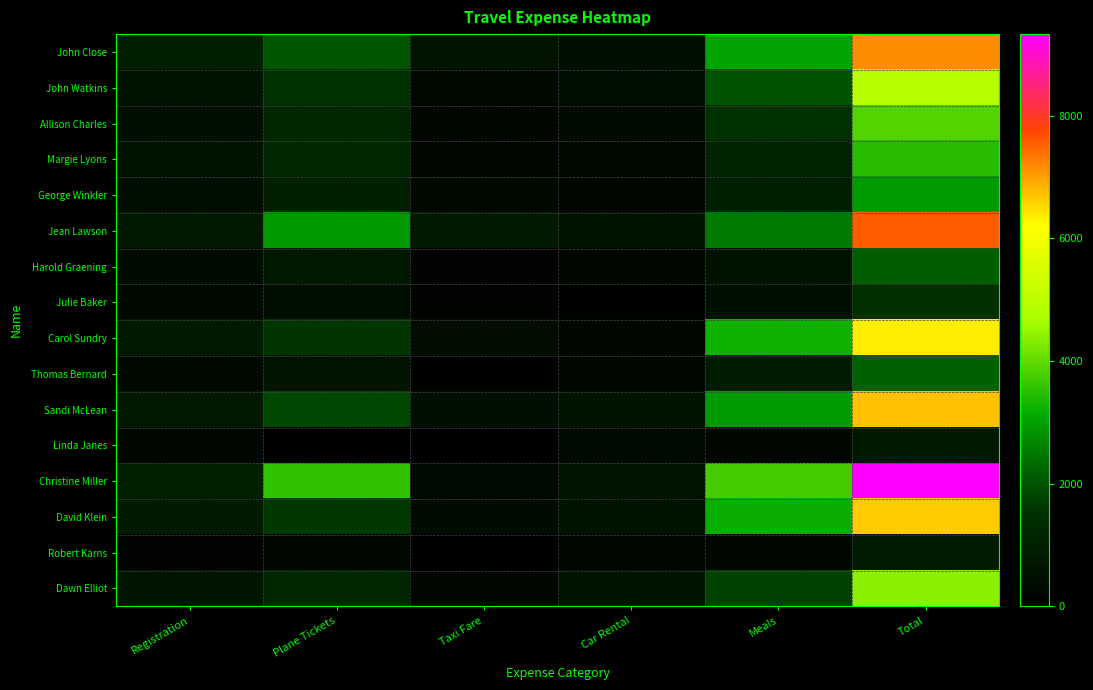

What is the difference between the highest and lowest values at Plane Tickets?

3560